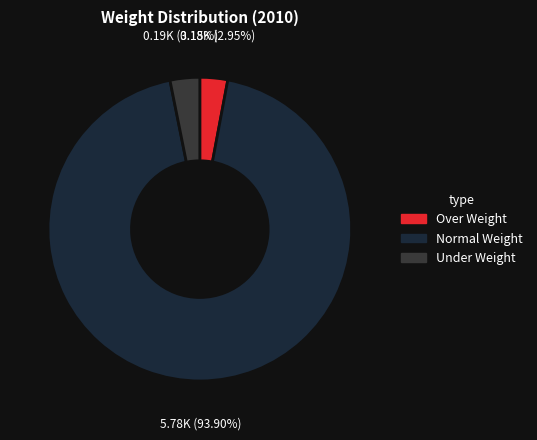

To the nearest percent, what is the difference between the largest and smallest slice percentages?

91%